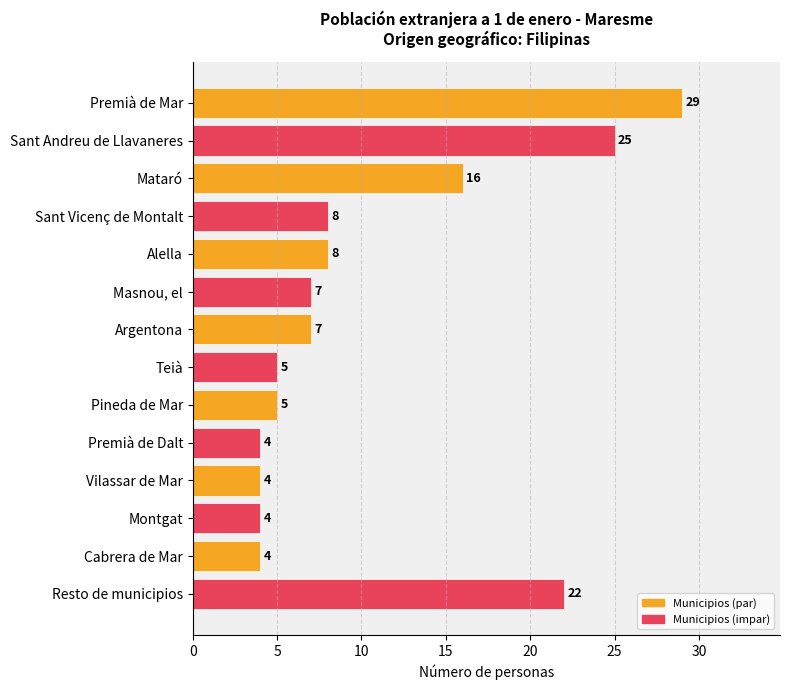

The value at Premià de Dalt is 2. True or false?

False